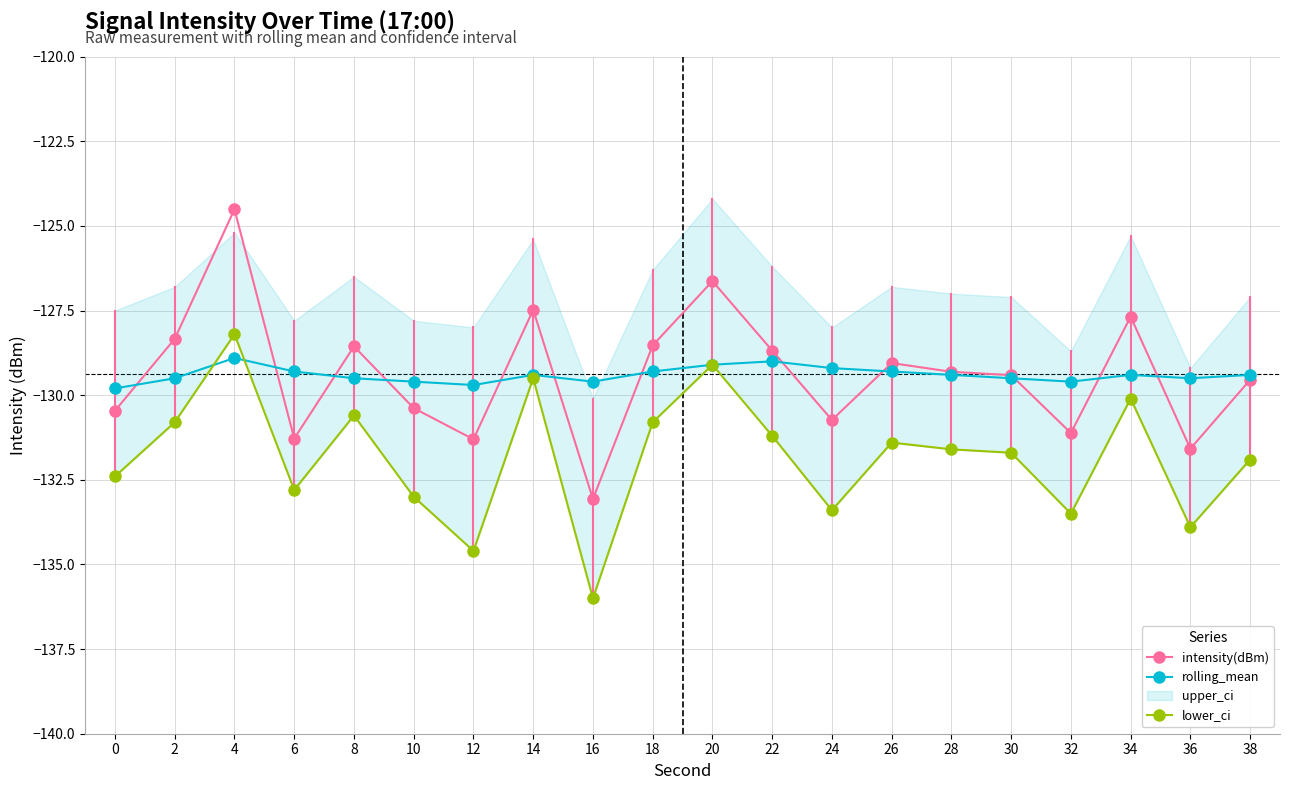

The value of intensity(dBm) at 8 is -128.6. True or false?

True